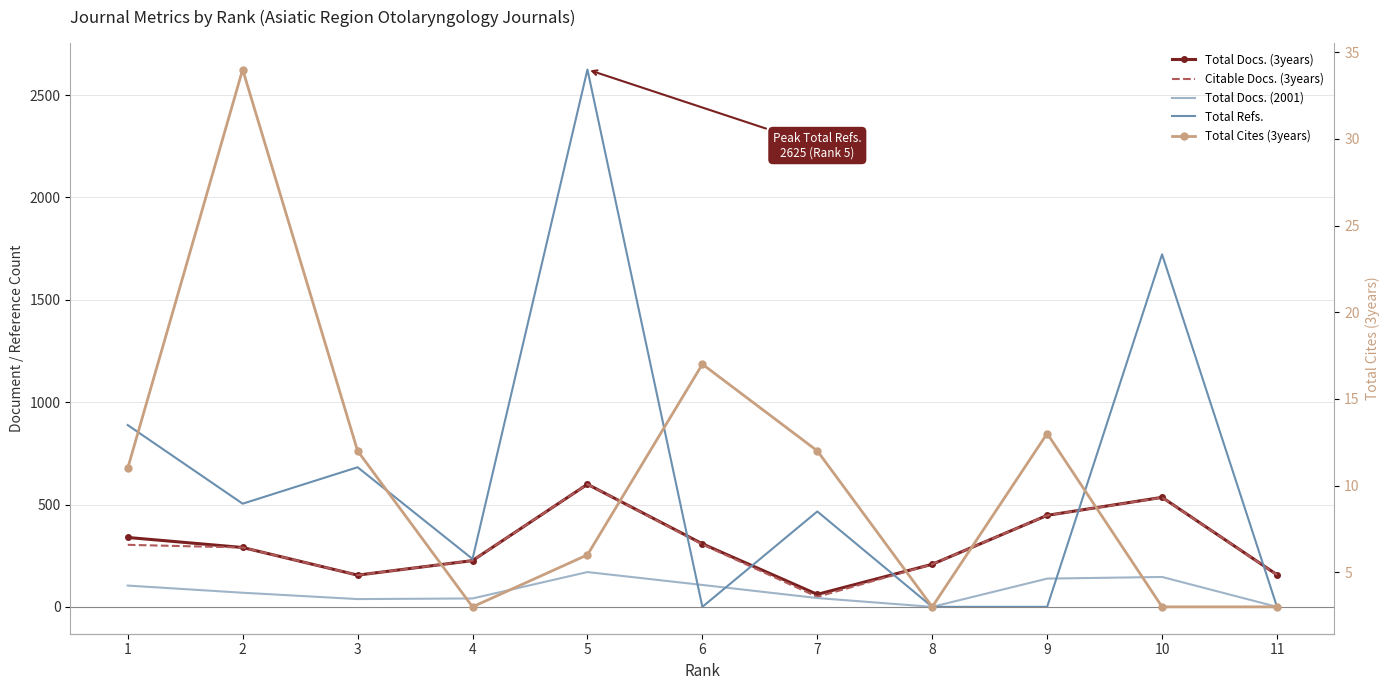

Rank the categories by Total Refs. value from lowest to highest.

6, 8, 9, 11, 4, 7, 2, 3, 1, 10, 5